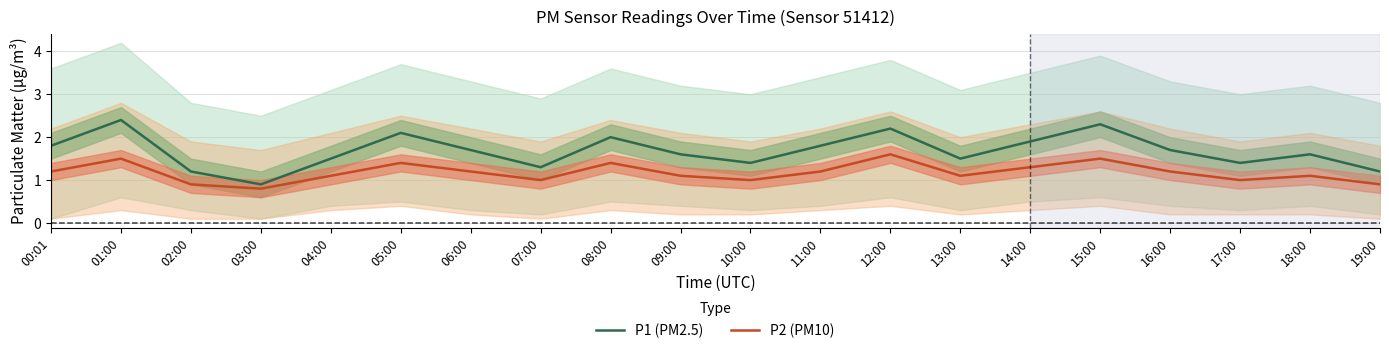

Reading left to right, transcribe all the data shown in this chart.

P1 (PM2.5): 00:01=1.8	01:00=2.4	02:00=1.2	03:00=0.9	04:00=1.5	05:00=2.1	06:00=1.7	07:00=1.3	08:00=2.0	09:00=1.6	10:00=1.4	11:00=1.8	12:00=2.2	13:00=1.5	14:00=1.9	15:00=2.3	16:00=1.7	17:00=1.4	18:00=1.6	19:00=1.2
P2 (PM10): 00:01=1.2	01:00=1.5	02:00=0.9	03:00=0.8	04:00=1.1	05:00=1.4	06:00=1.2	07:00=1.0	08:00=1.4	09:00=1.1	10:00=1.0	11:00=1.2	12:00=1.6	13:00=1.1	14:00=1.3	15:00=1.5	16:00=1.2	17:00=1.0	18:00=1.1	19:00=0.9